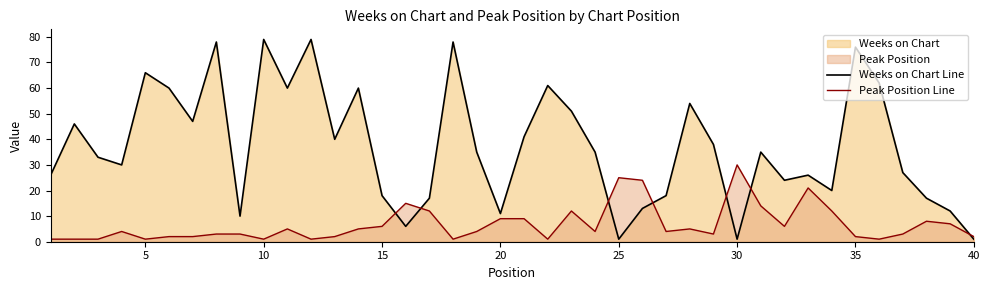

List the series in order of their peak value, highest first.

Weeks on Chart Line, Peak Position Line